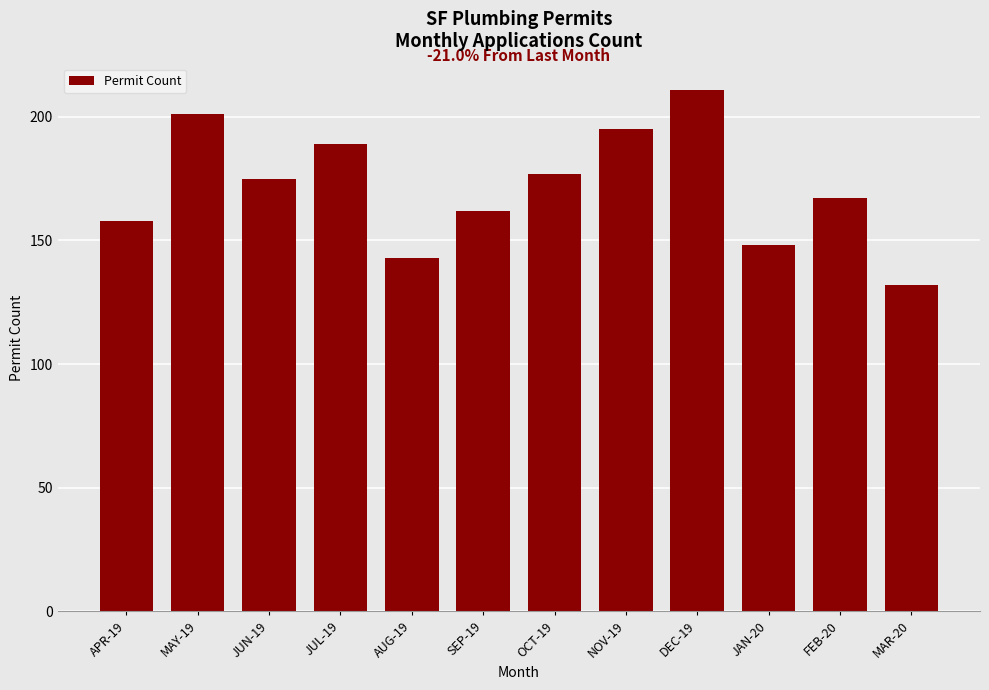

Does the chart contain stacked bars?

No